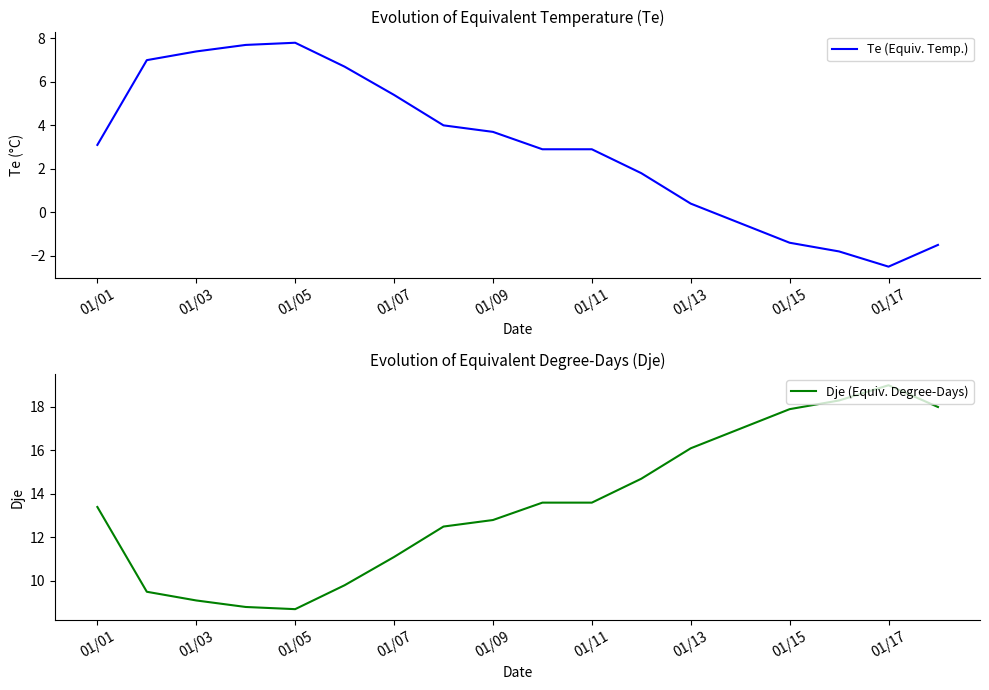

What is the lowest value of the Te (Equiv. Temp.) series?

-2.5